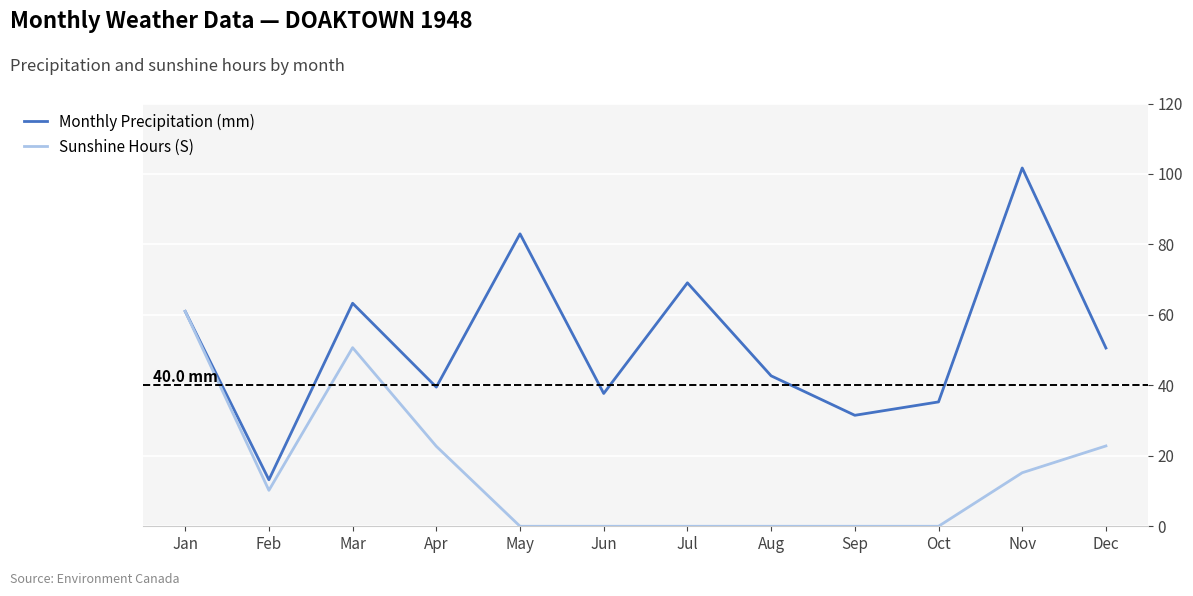

List the series in order of their peak value, lowest first.

Sunshine Hours (S), Monthly Precipitation (mm)